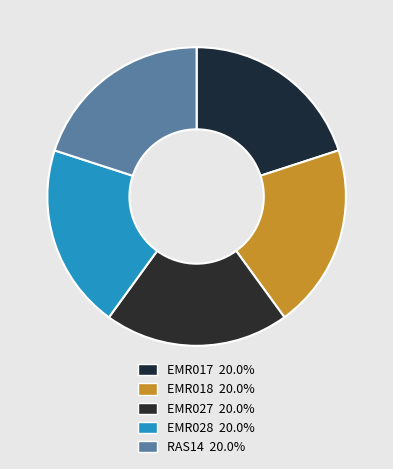

True or false: EMR018 accounts for 15% of the total.

False